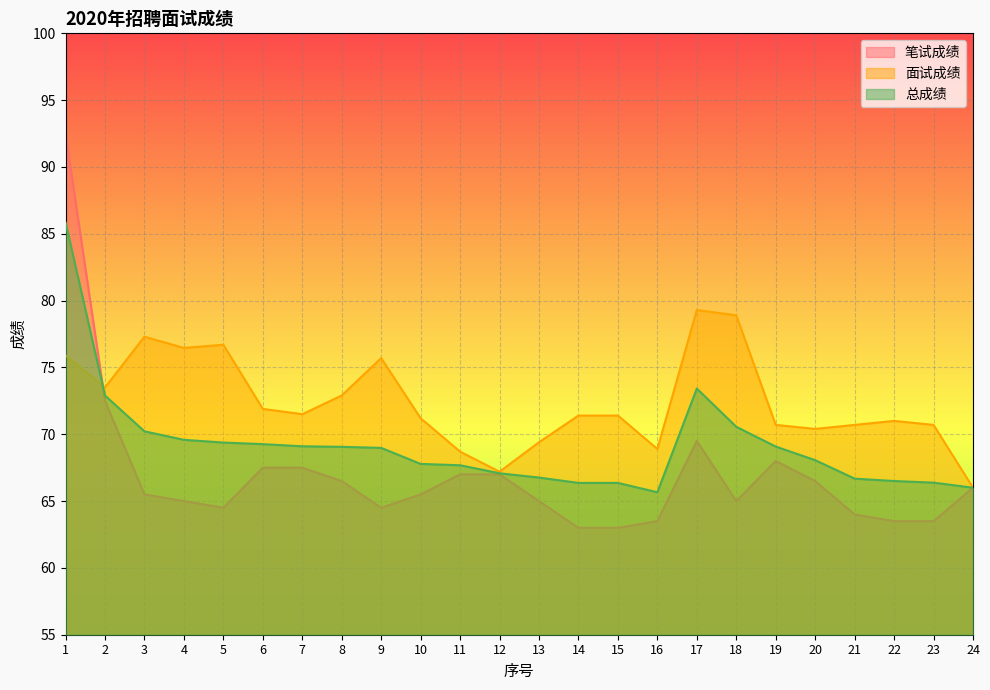

At which label is 面试成绩 closest to 72?

6